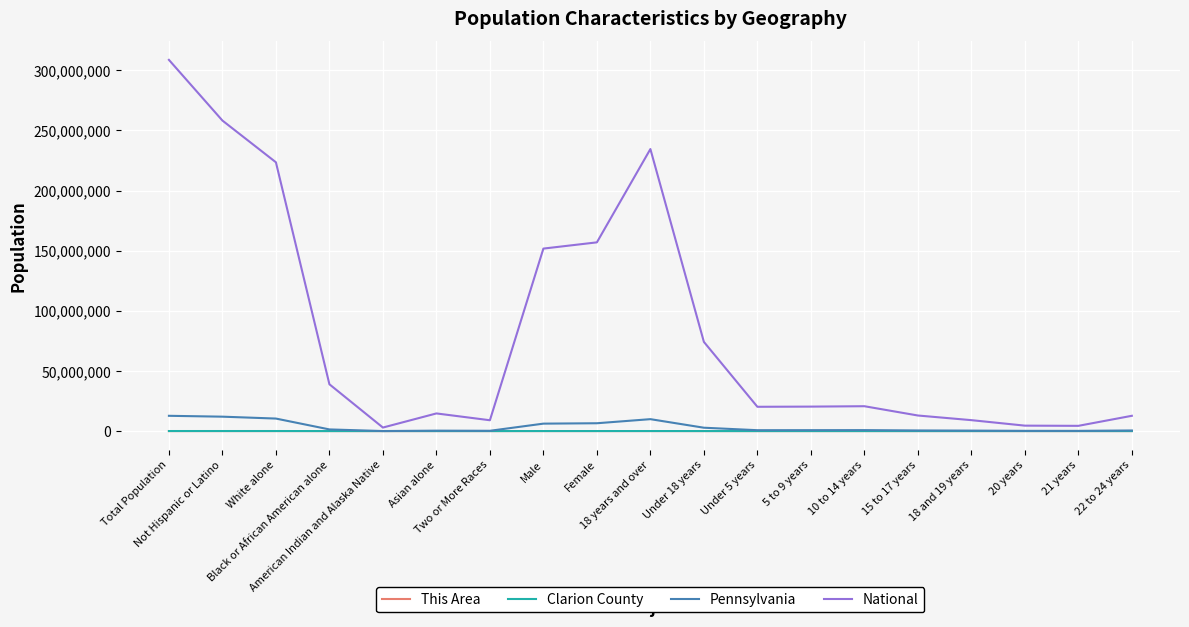

What is the approximate value of Pennsylvania at Under 18 years?

2792155